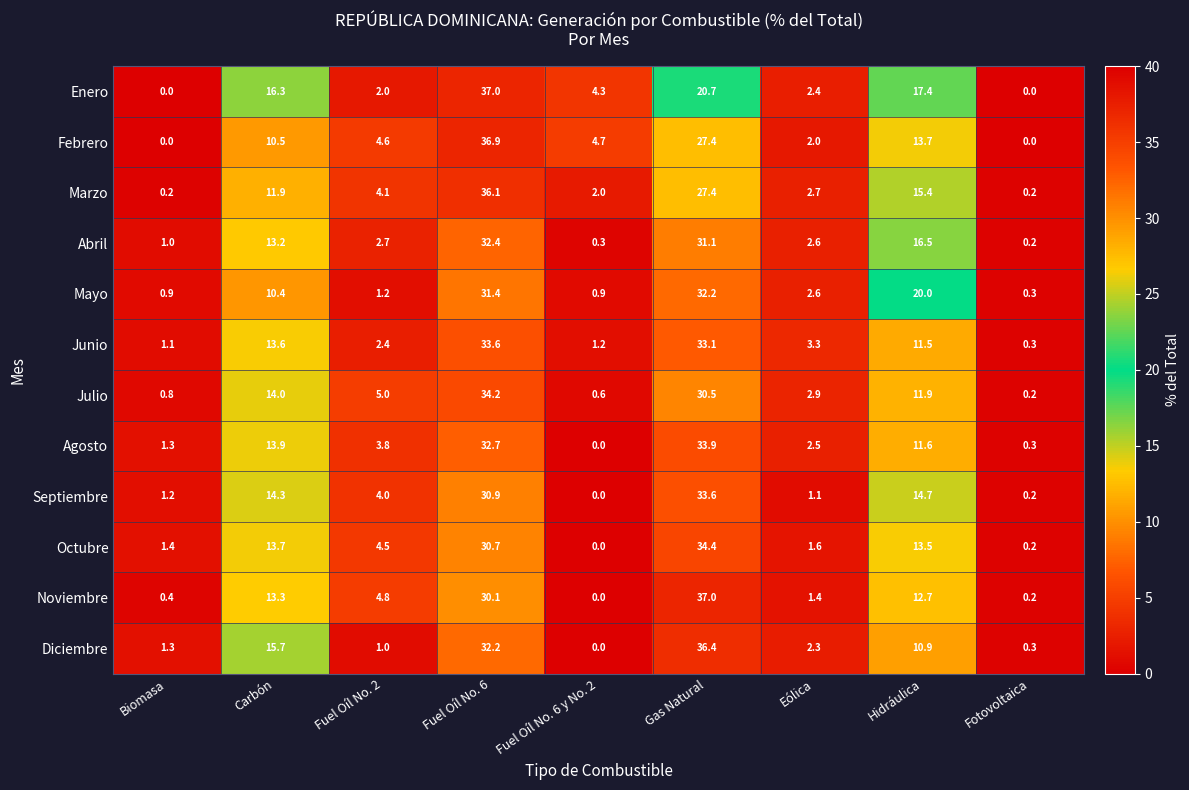

What is the total value across all series at Fotovoltaica?

2.4